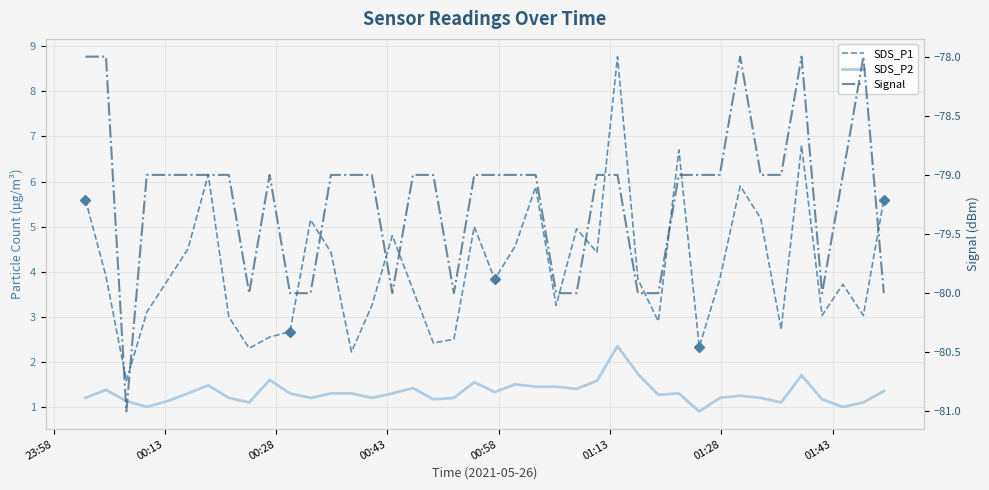

What position from the left is 00:58?

5